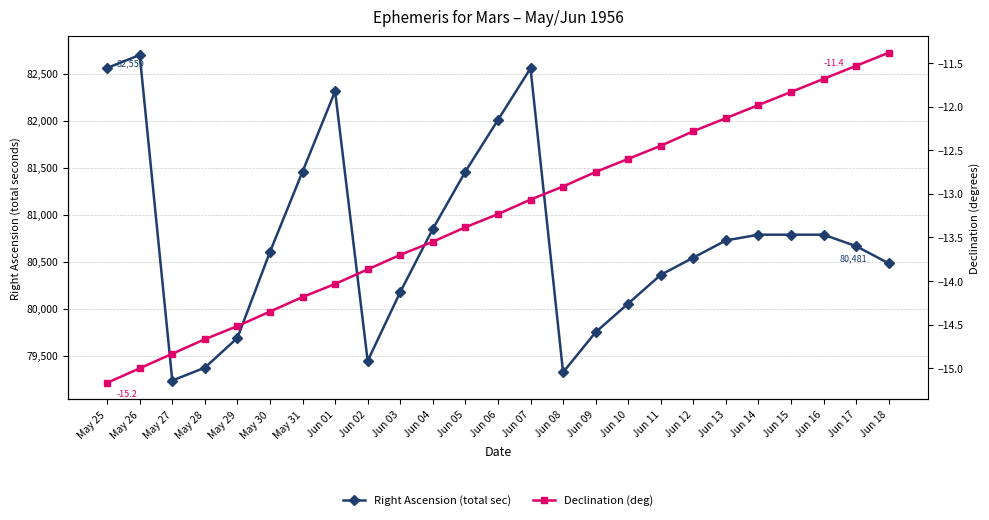

What is the label of the 5th point from the left?

May 29